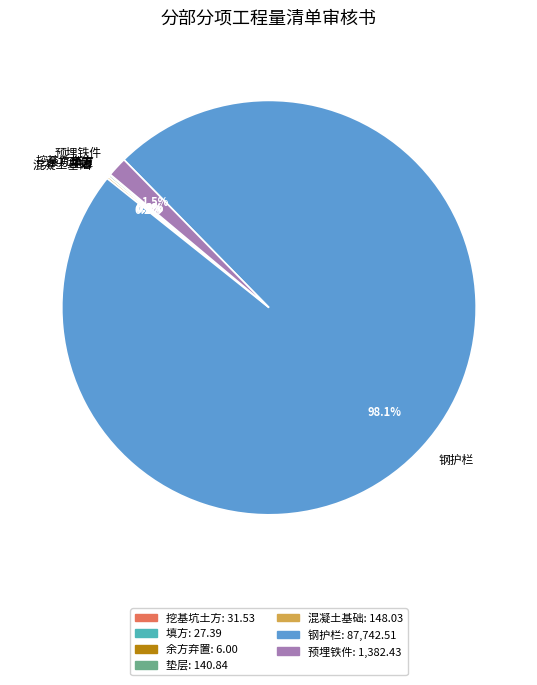

What is the largest slice in the pie chart?

钢护栏